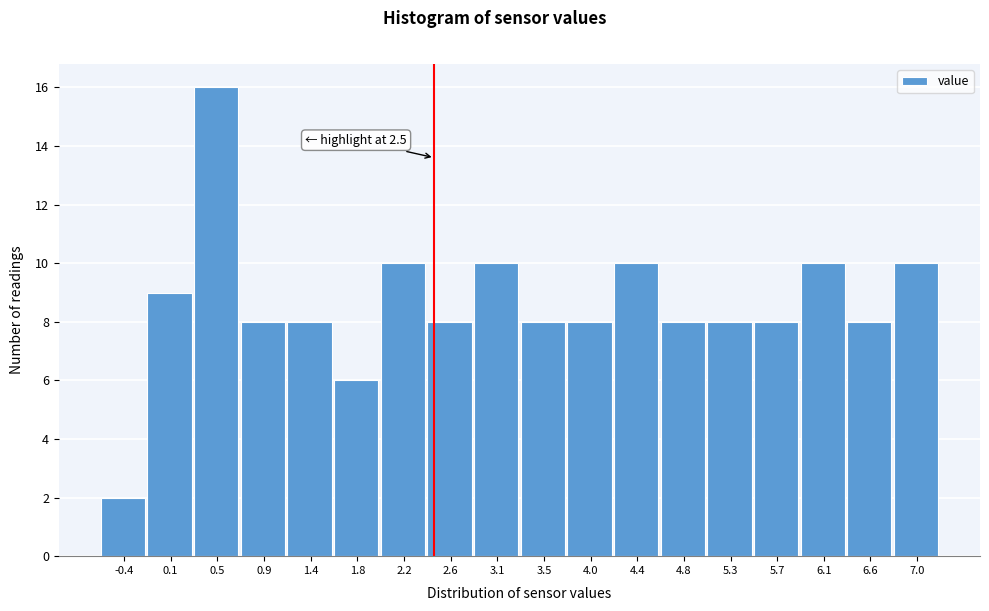

Which range on the x-axis has the tallest bar?

0.25 to 0.70